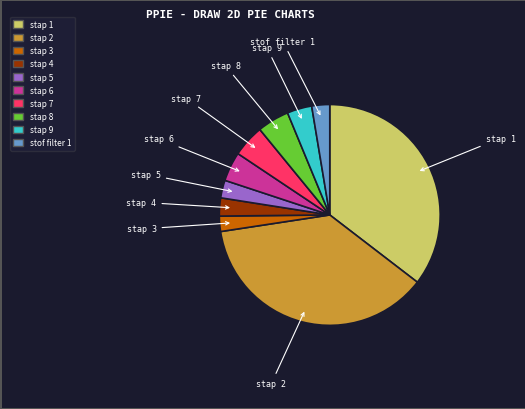

Is it true that stap 2 is 37% of the pie?

True